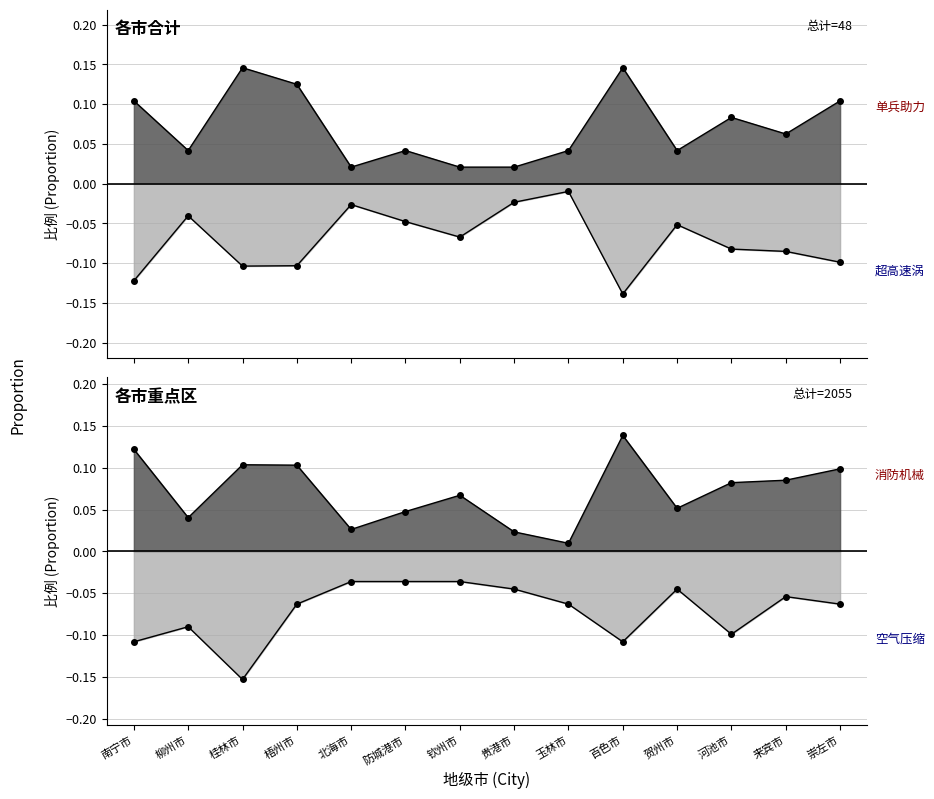

Reading left to right, list all the values displayed in this chart.

单兵助力牵引车: 0.1	0.0	0.1	0.1	0.0	0.0	0.0	0.0	0.0	0.1	0.0	0.1	0.1	0.1
超高速涡流风力灭火机: -0.1	-0.0	-0.1	-0.1	-0.0	-0.0	-0.1	-0.0	-0.0	-0.1	-0.1	-0.1	-0.1	-0.1
消防机械外骨骼: 0.1	0.0	0.1	0.1	0.0	0.0	0.1	0.0	0.0	0.1	0.1	0.1	0.1	0.1
空气压缩机: -0.1	-0.1	-0.2	-0.1	-0.0	-0.0	-0.0	-0.0	-0.1	-0.1	-0.0	-0.1	-0.1	-0.1